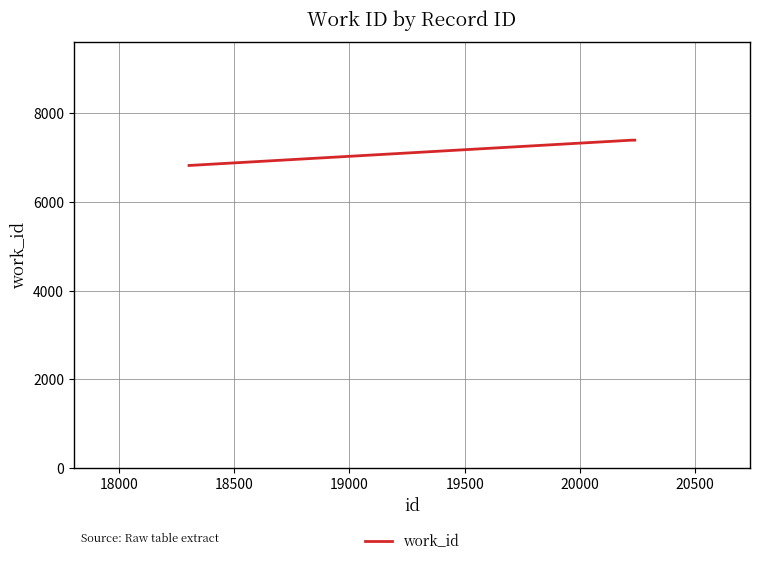

What is the difference between the second highest and minimum values?

571